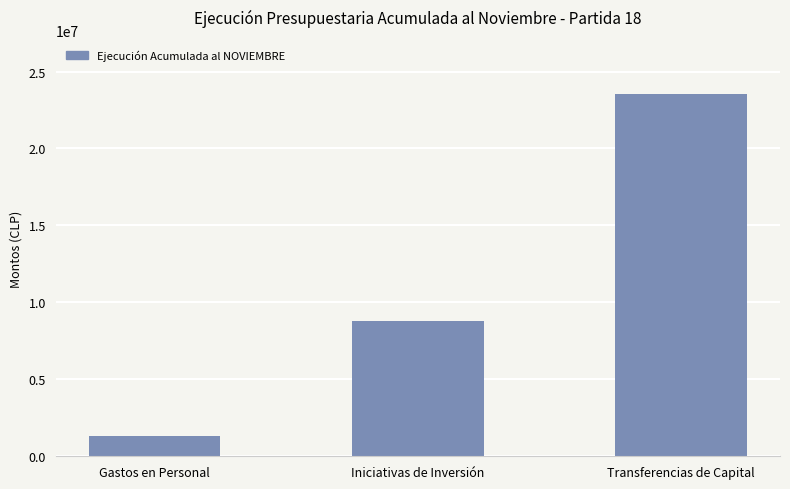

How many categories are shown in the chart?

3